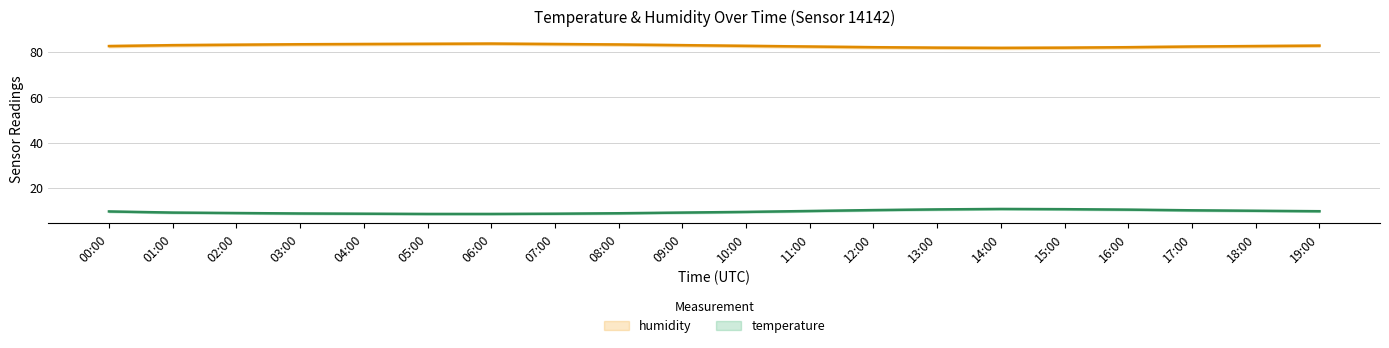

What is the total value across all series at 18:00?

92.5